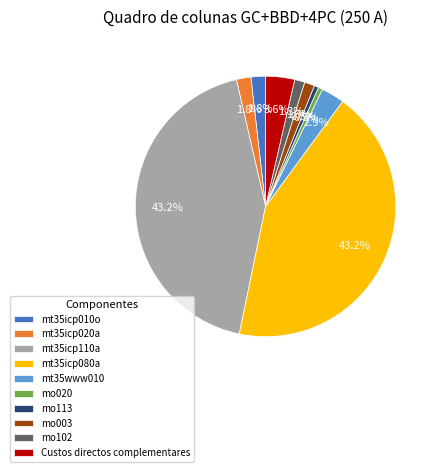

Approximately how many times larger is the value at Custos directos complementares compared to mt35icp010o?

2.0